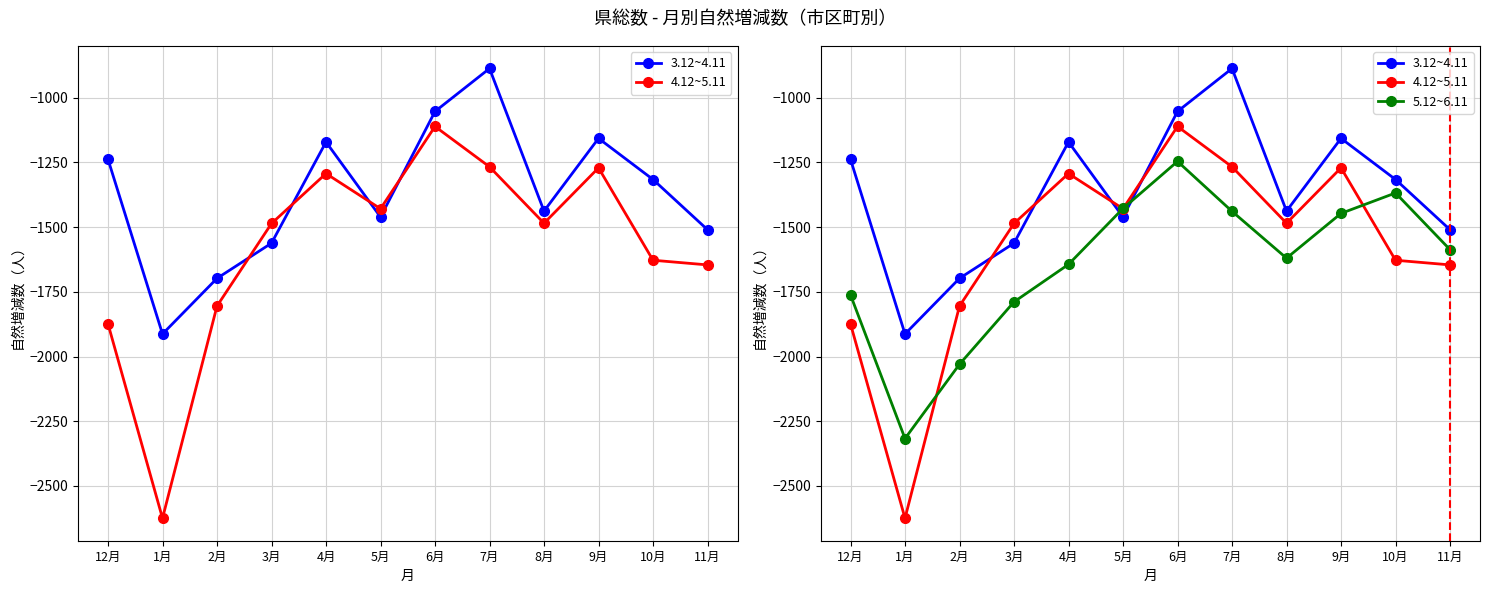

What is the spread (max minus min) of values at 5月?

33